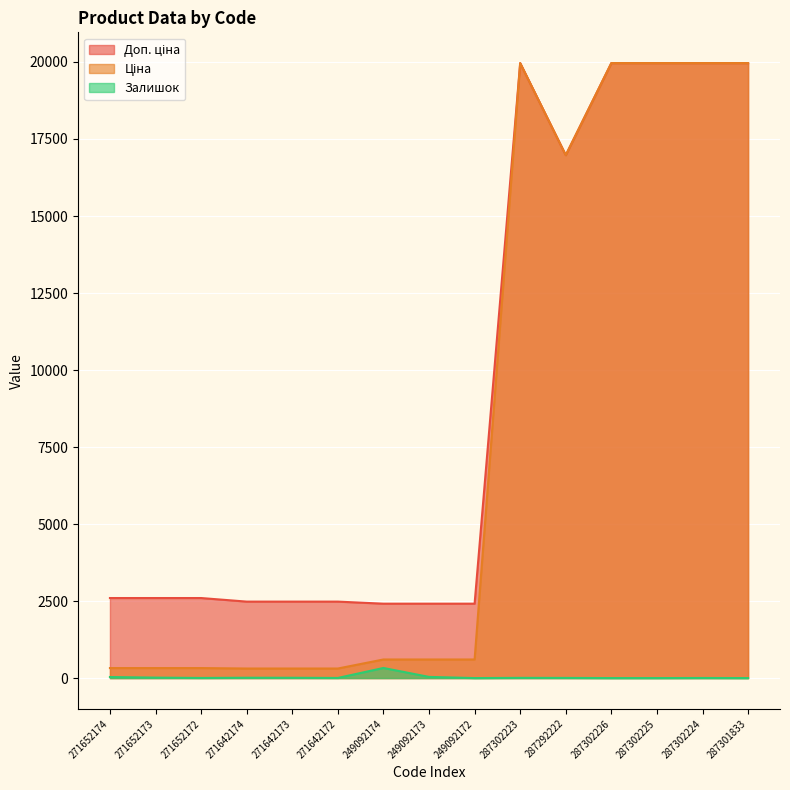

At which category does Доп. ціна reach its first local valley?

287292222